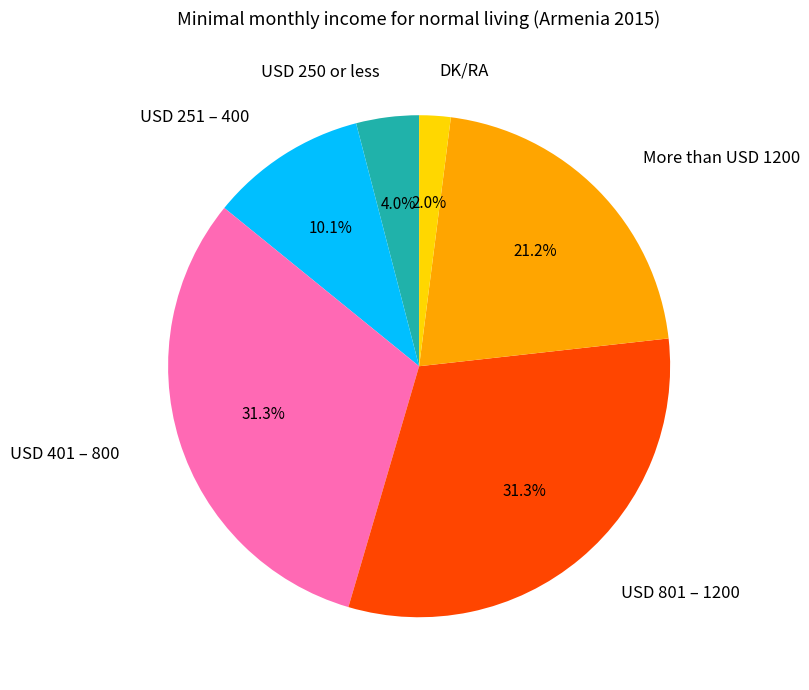

Does any single category account for the majority?

No